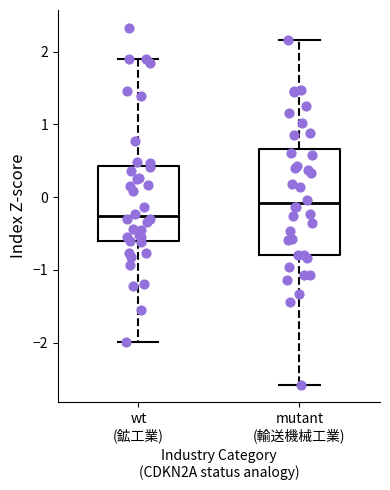

Where is the lower edge of the box for mutant (輸送機械工業) on the y-axis? The values are not printed on the chart, so give them approximately, as read against the axis.

-0.8